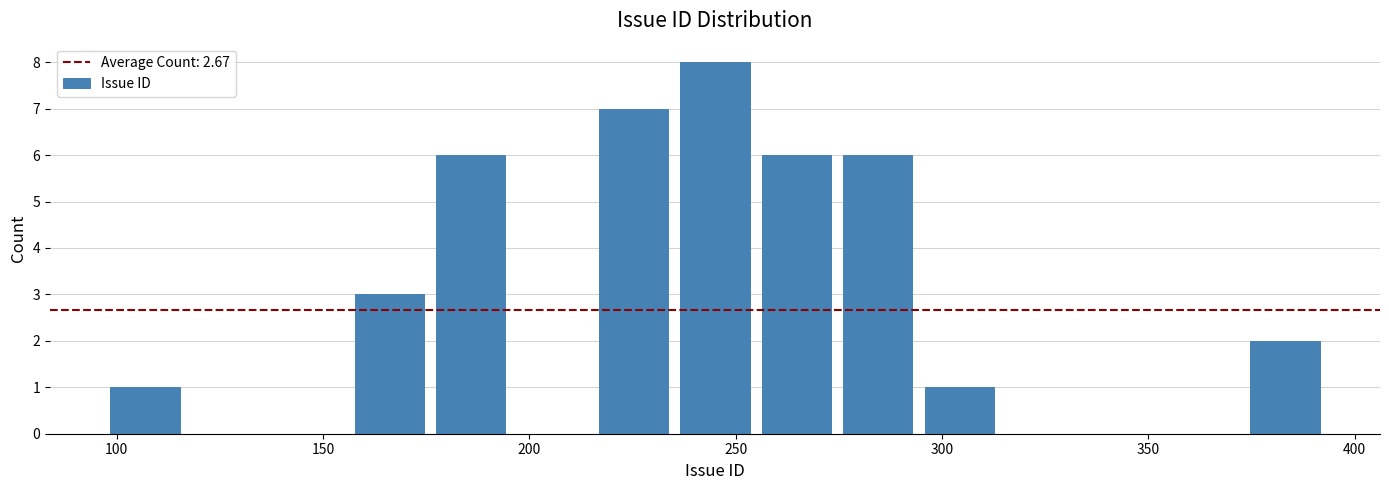

Around what value on the x-axis is the tallest bar? Give the approximate position of its centre, as read against the axis.

245